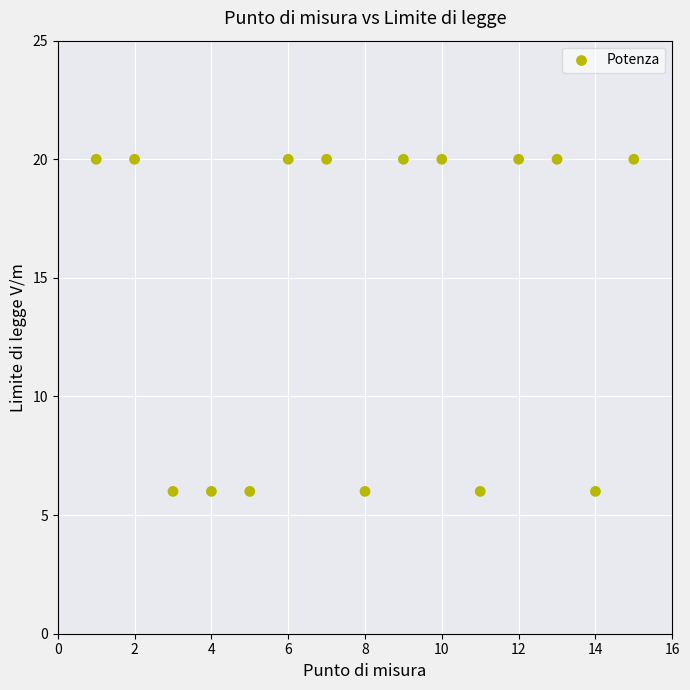

What is the range of X values (max minus min)?

14